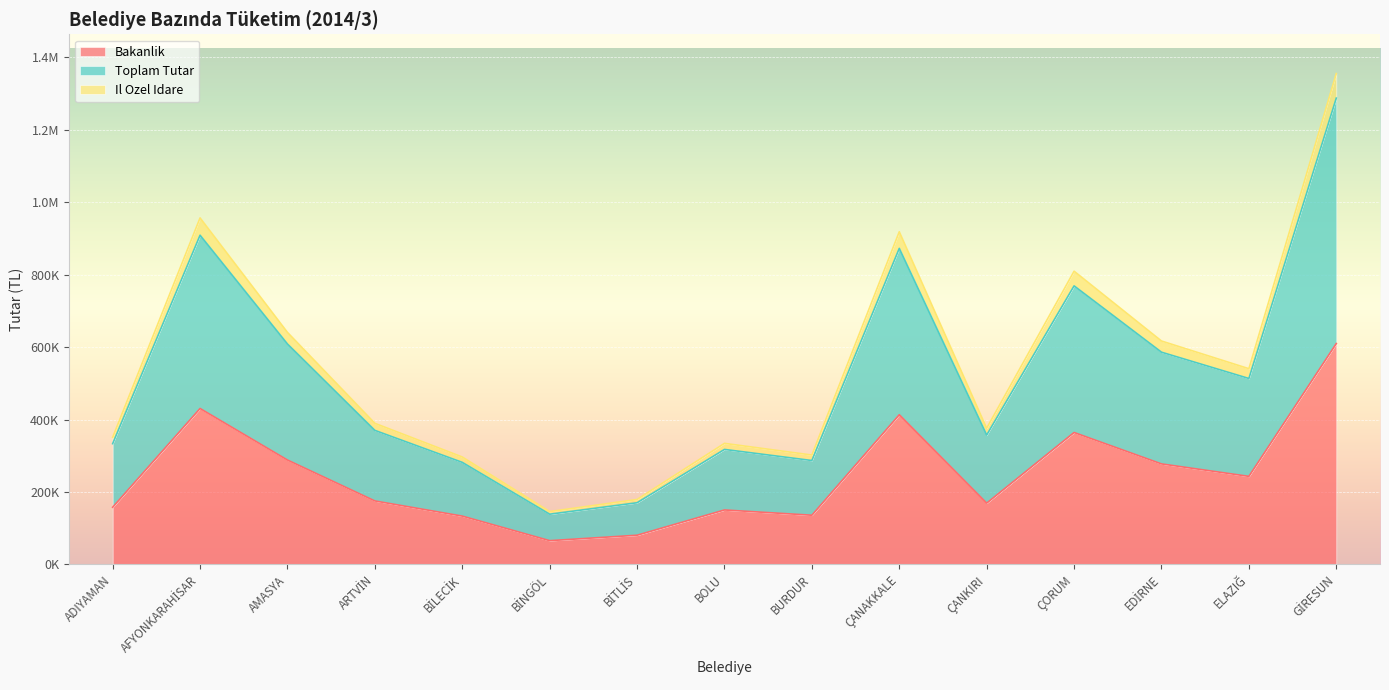

Is the value of Il Ozel Idare at BİLECİK greater than the value of Toplam Tutar at GİRESUN?

No